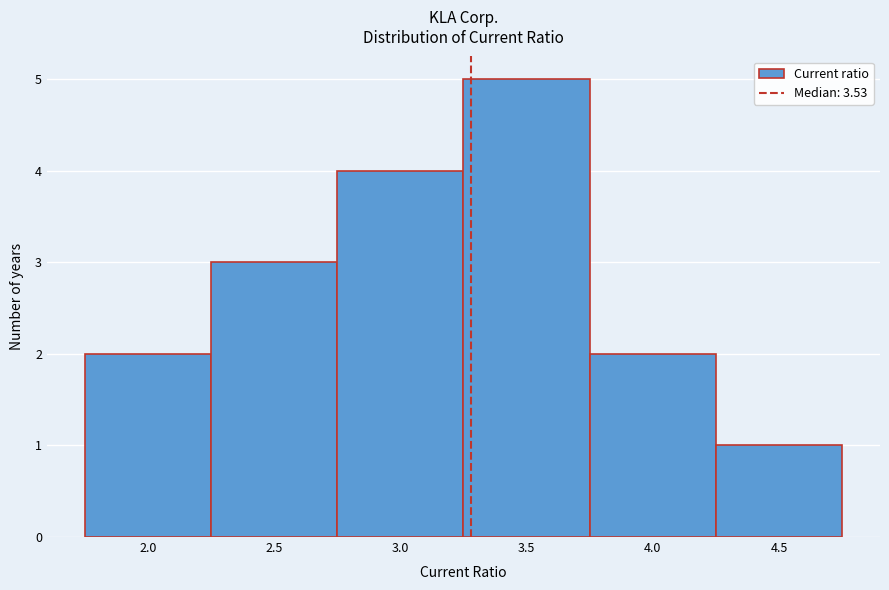

Reading left to right, list all the values displayed in this chart.

2.0=2	2.5=3	3.0=4	3.5=5	4.0=2	4.5=1